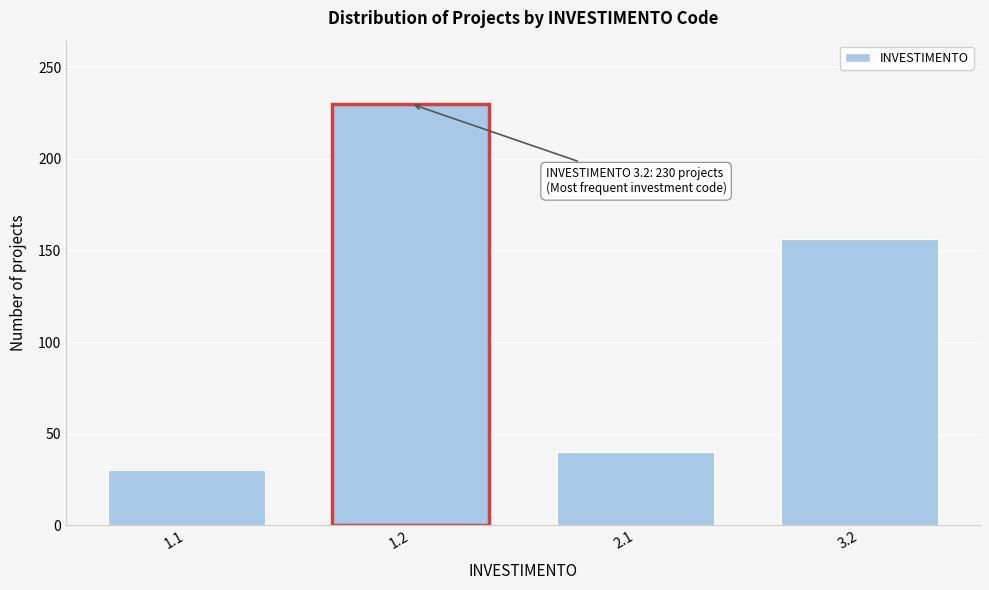

Reading right to left, extract all data points from this chart.

156	40	230	30